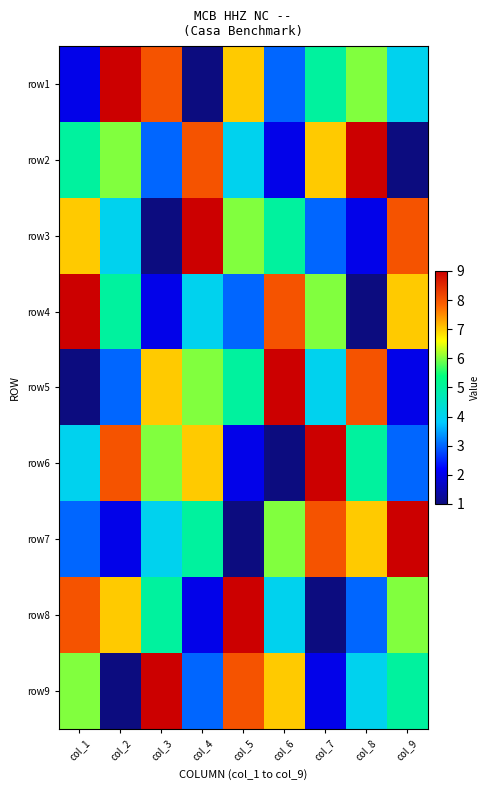

Reading left to right, list all the values displayed in this chart.

row1: col_1=2	col_2=9	col_3=8	col_4=1	col_5=7	col_6=3	col_7=5	col_8=6	col_9=4
row2: col_1=5	col_2=6	col_3=3	col_4=8	col_5=4	col_6=2	col_7=7	col_8=9	col_9=1
row3: col_1=7	col_2=4	col_3=1	col_4=9	col_5=6	col_6=5	col_7=3	col_8=2	col_9=8
row4: col_1=9	col_2=5	col_3=2	col_4=4	col_5=3	col_6=8	col_7=6	col_8=1	col_9=7
row5: col_1=1	col_2=3	col_3=7	col_4=6	col_5=5	col_6=9	col_7=4	col_8=8	col_9=2
row6: col_1=4	col_2=8	col_3=6	col_4=7	col_5=2	col_6=1	col_7=9	col_8=5	col_9=3
row7: col_1=3	col_2=2	col_3=4	col_4=5	col_5=1	col_6=6	col_7=8	col_8=7	col_9=9
row8: col_1=8	col_2=7	col_3=5	col_4=2	col_5=9	col_6=4	col_7=1	col_8=3	col_9=6
row9: col_1=6	col_2=1	col_3=9	col_4=3	col_5=8	col_6=7	col_7=2	col_8=4	col_9=5